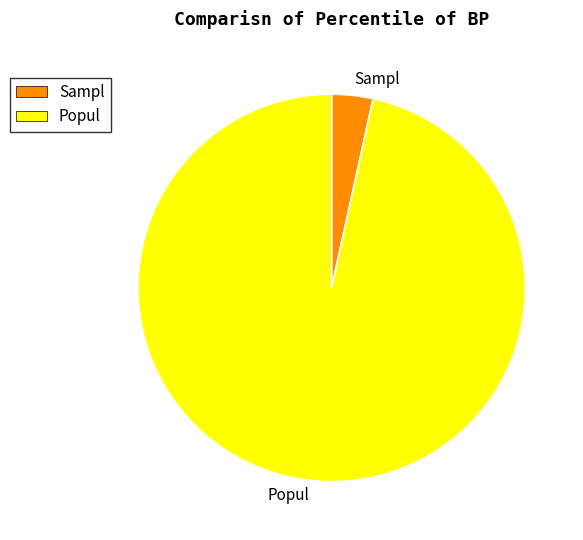

Which has a higher value, Popul or Sampl?

Popul